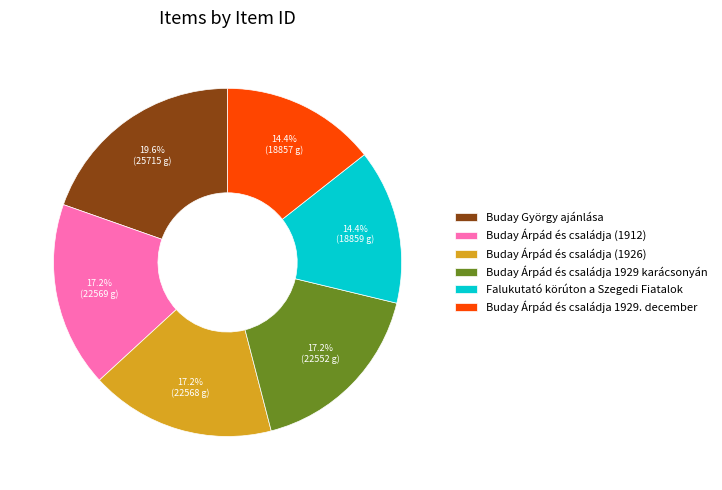

Is there any slice that represents more than half of the pie?

No